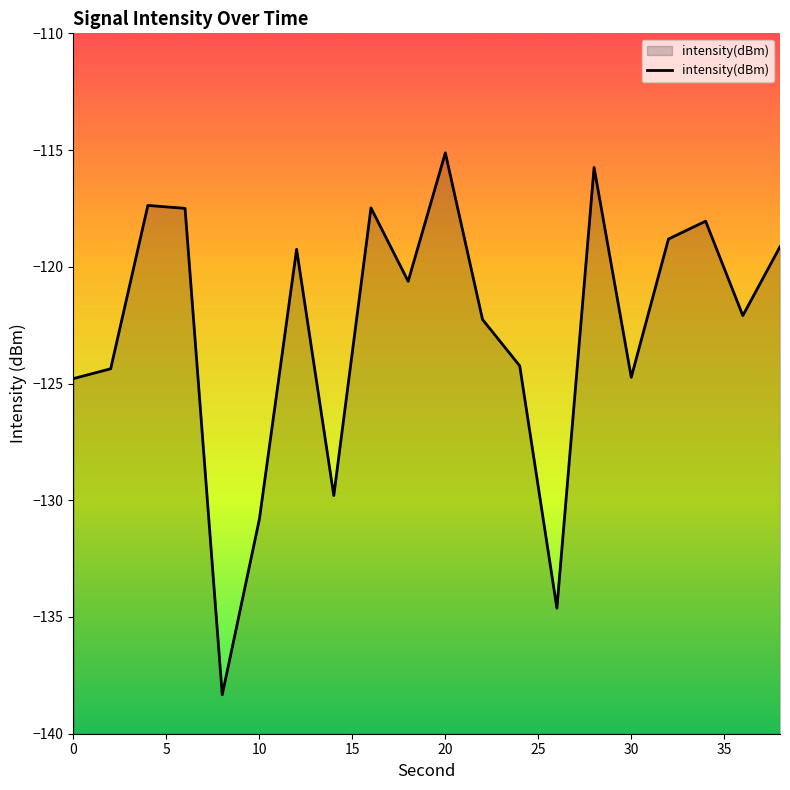

What is the difference between the maximum and minimum values?

23.2